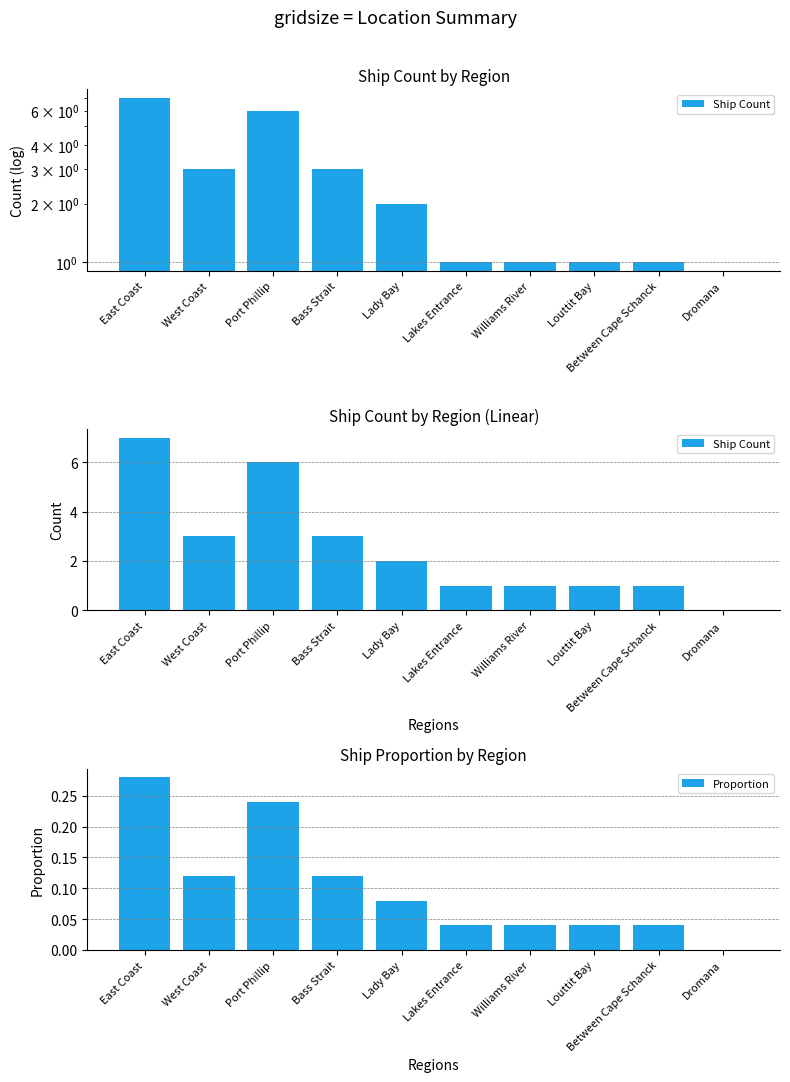

Which category has the lowest value in the Proportion series?

Dromana